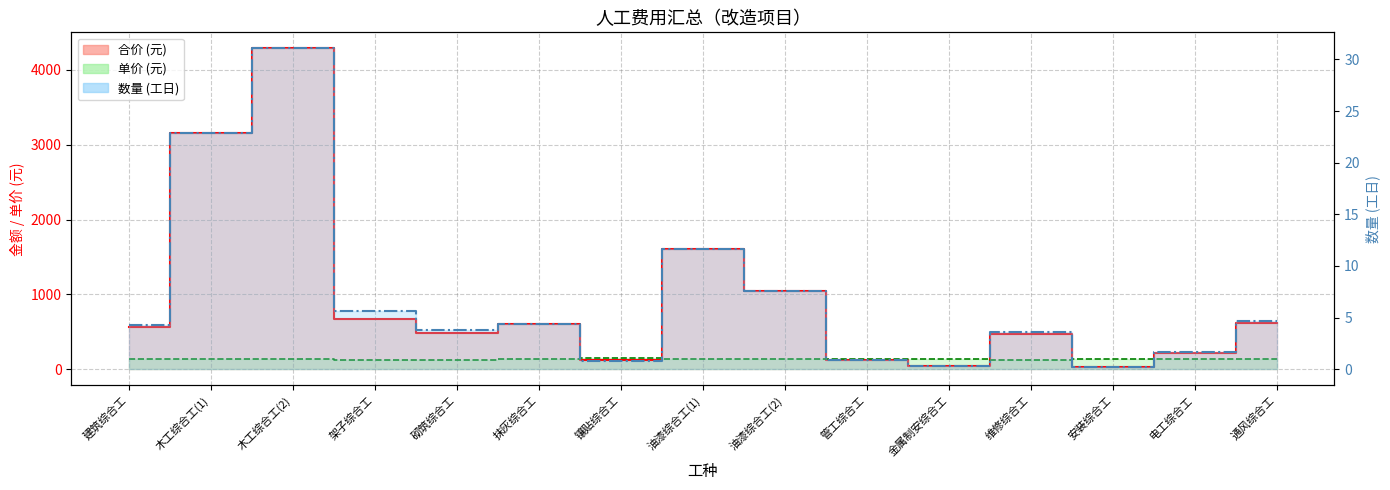

What is the total value across all series at 镶贴综合工?

261.7